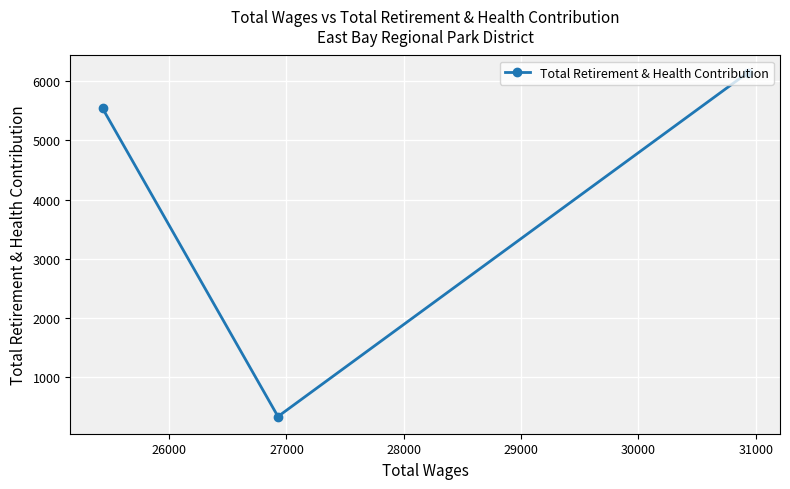

What is the sum of all values?

12026